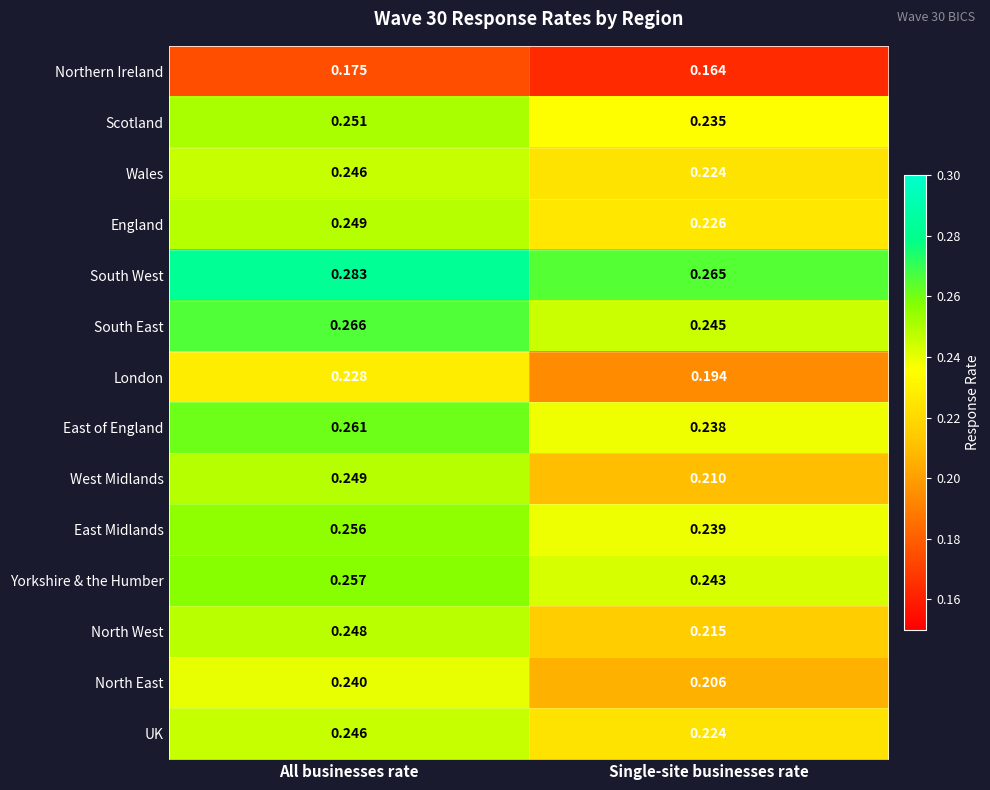

List the labels in order of Yorkshire & the Humber value, largest first.

All businesses rate, Single-site businesses rate